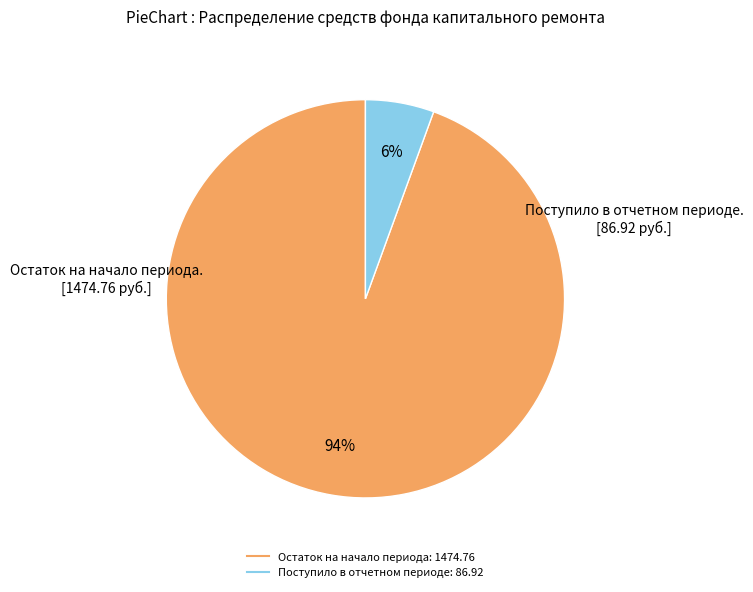

Count the number of slices in the pie.

2